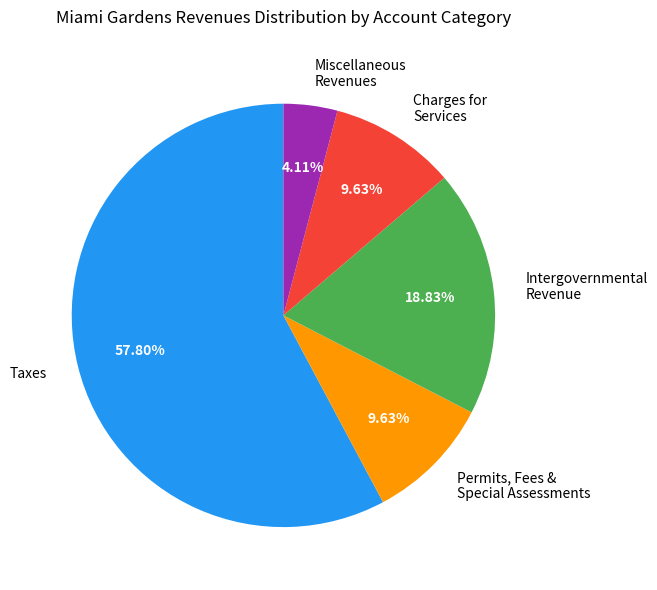

What is the largest slice in the pie chart?

Taxes